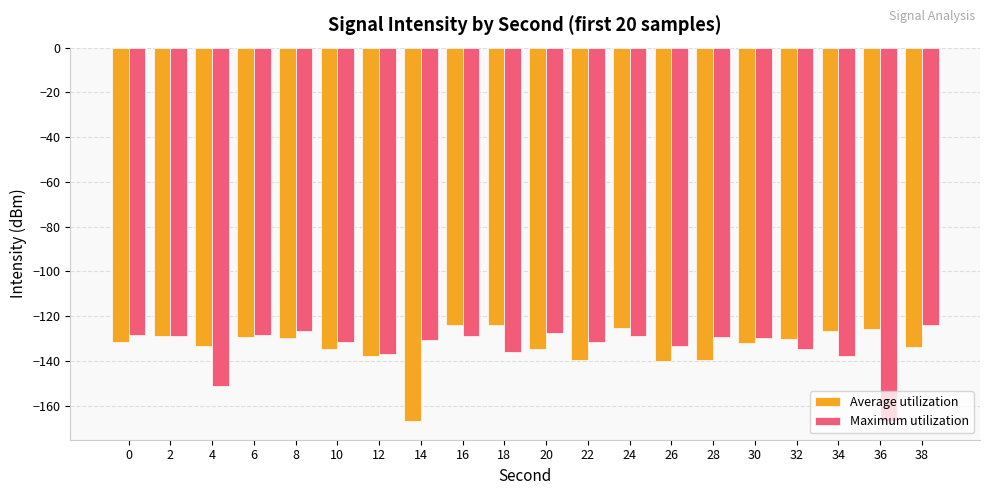

What is the value of the Average utilization bar at the 2nd from the left?

-128.8